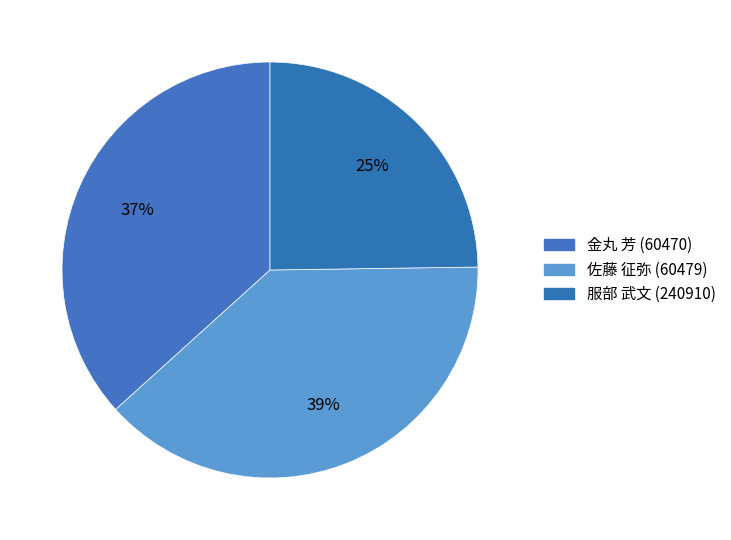

True or false: 佐藤 征弥 (60479) accounts for 39% of the total.

True